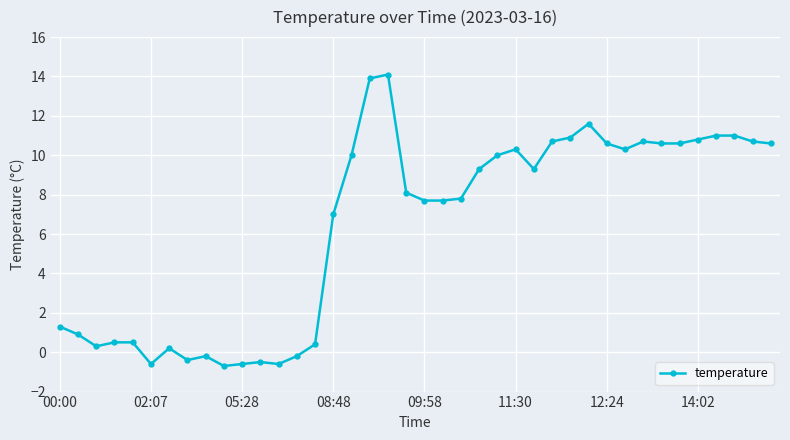

What is the difference between the second highest and minimum values?

14.6